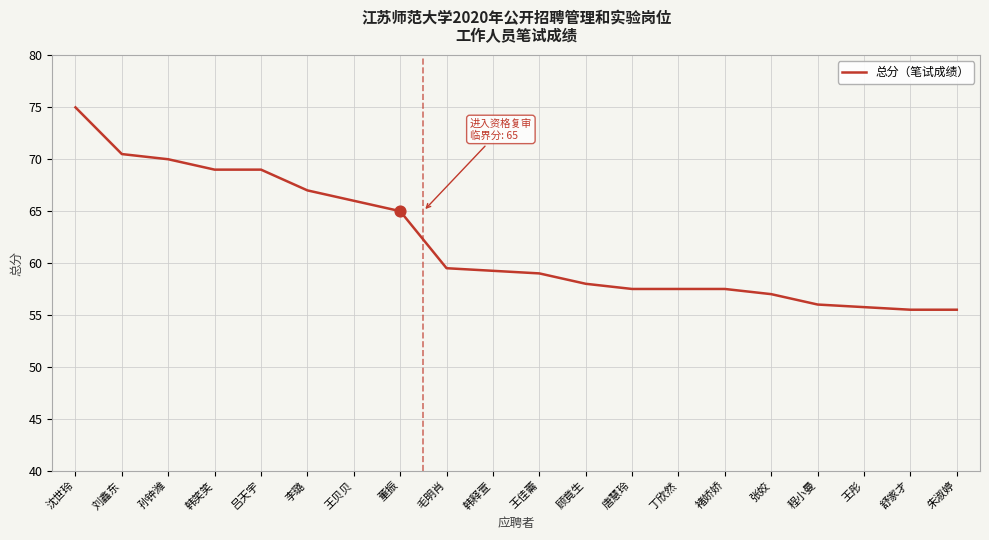

Which has a higher value, 朱淑婷 or 韩释萱?

韩释萱